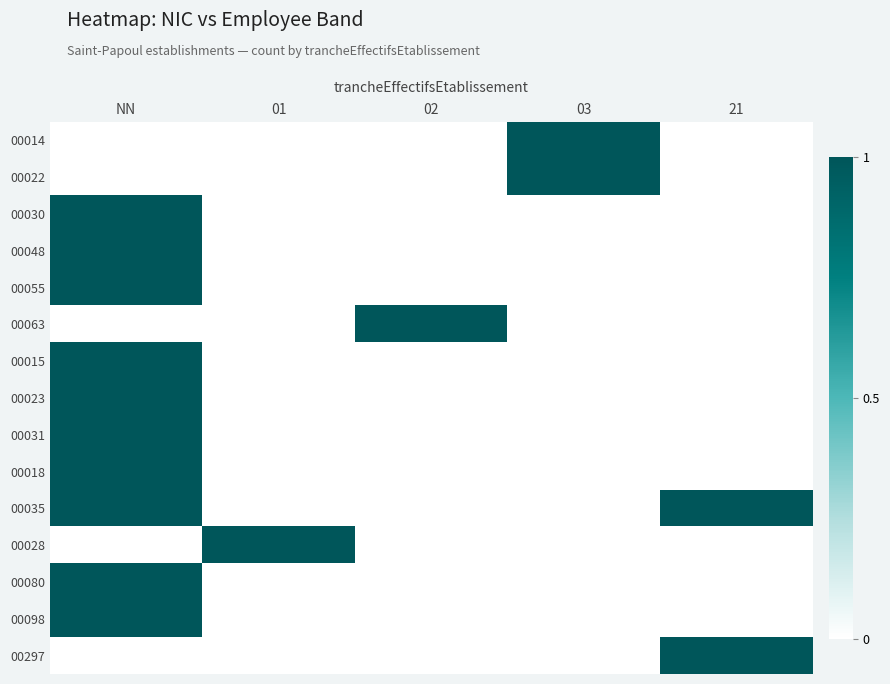

Reading left to right, what are all the values shown in this chart?

00014: NN=0	01=0	02=0	03=1	21=0
00022: NN=0	01=0	02=0	03=1	21=0
00030: NN=1	01=0	02=0	03=0	21=0
00048: NN=1	01=0	02=0	03=0	21=0
00055: NN=1	01=0	02=0	03=0	21=0
00063: NN=0	01=0	02=1	03=0	21=0
00015: NN=1	01=0	02=0	03=0	21=0
00023: NN=1	01=0	02=0	03=0	21=0
00031: NN=1	01=0	02=0	03=0	21=0
00018: NN=1	01=0	02=0	03=0	21=0
00035: NN=1	01=0	02=0	03=0	21=1
00028: NN=0	01=1	02=0	03=0	21=0
00080: NN=1	01=0	02=0	03=0	21=0
00098: NN=1	01=0	02=0	03=0	21=0
00297: NN=0	01=0	02=0	03=0	21=1